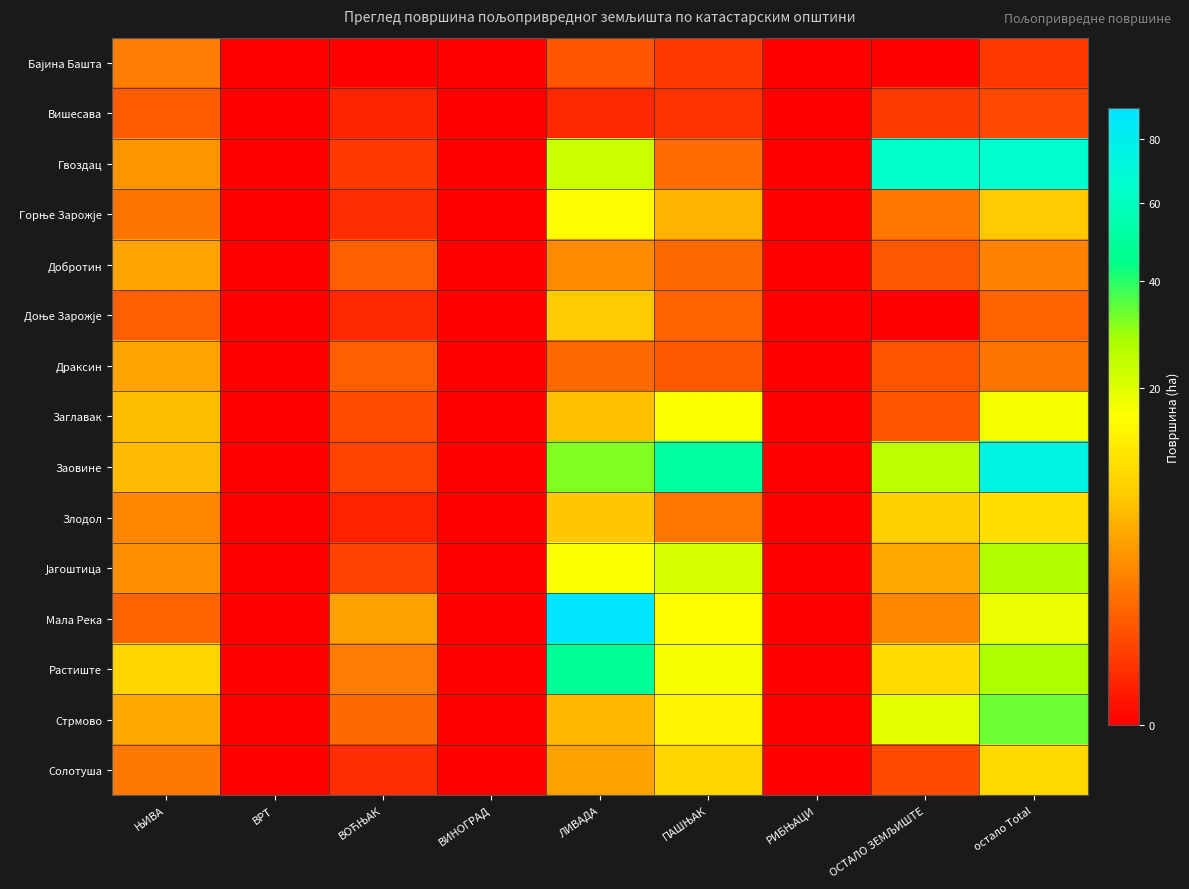

At ЊИВА, list the series in order from smallest to largest.

Вишесава, Доње Зарожје, Мала Река, Горње Зарожје, Солотуша, Бајина Башта, Злодол, Јагоштица, Гвоздац, Драксин, Добротин, Стрмово, Заовине, Заглавак, Растиште